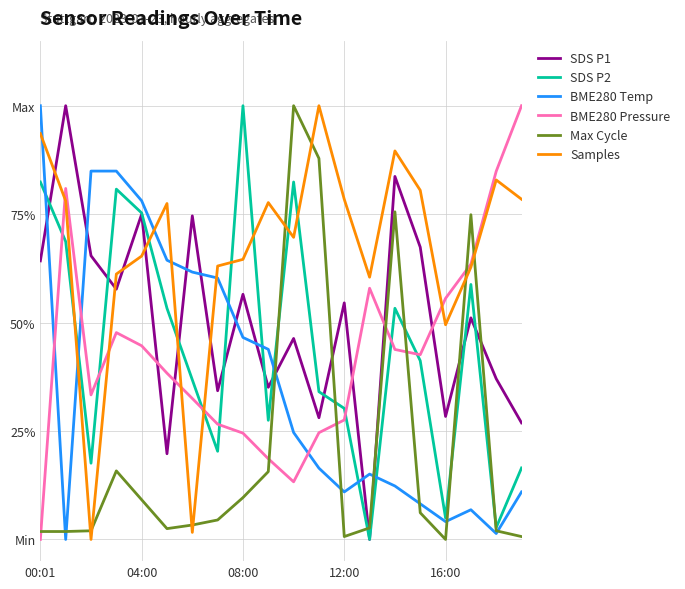

Does the chart have visible grid lines?

Yes